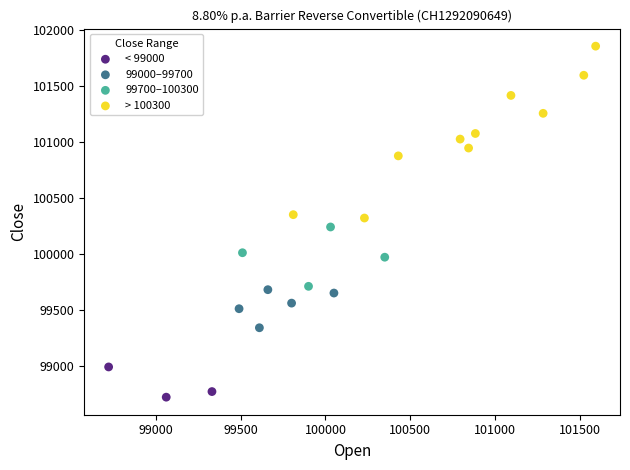

Which series contains the highest Y value?

> 100300